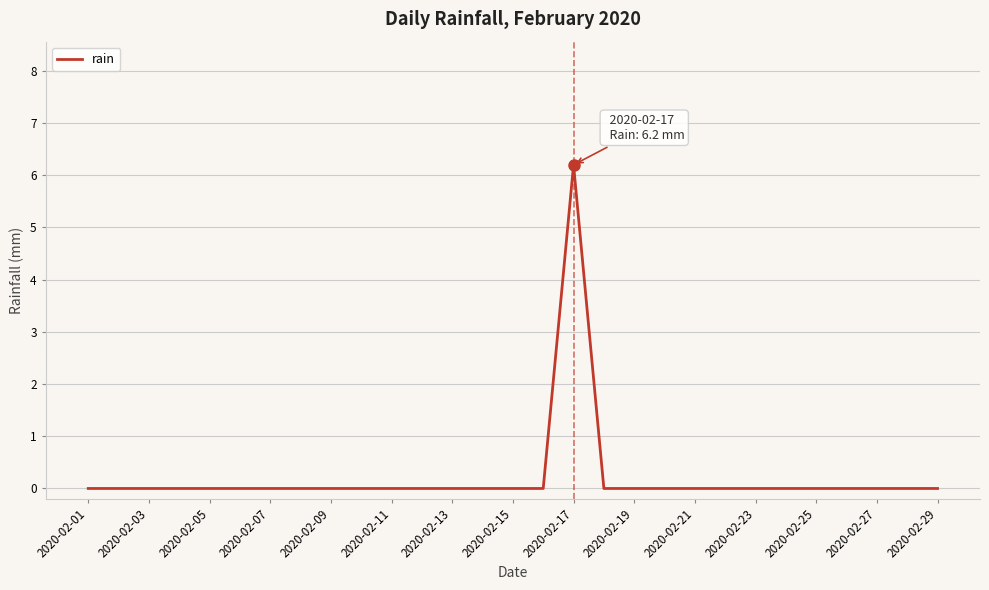

What is the maximum value shown in the chart?

6.2